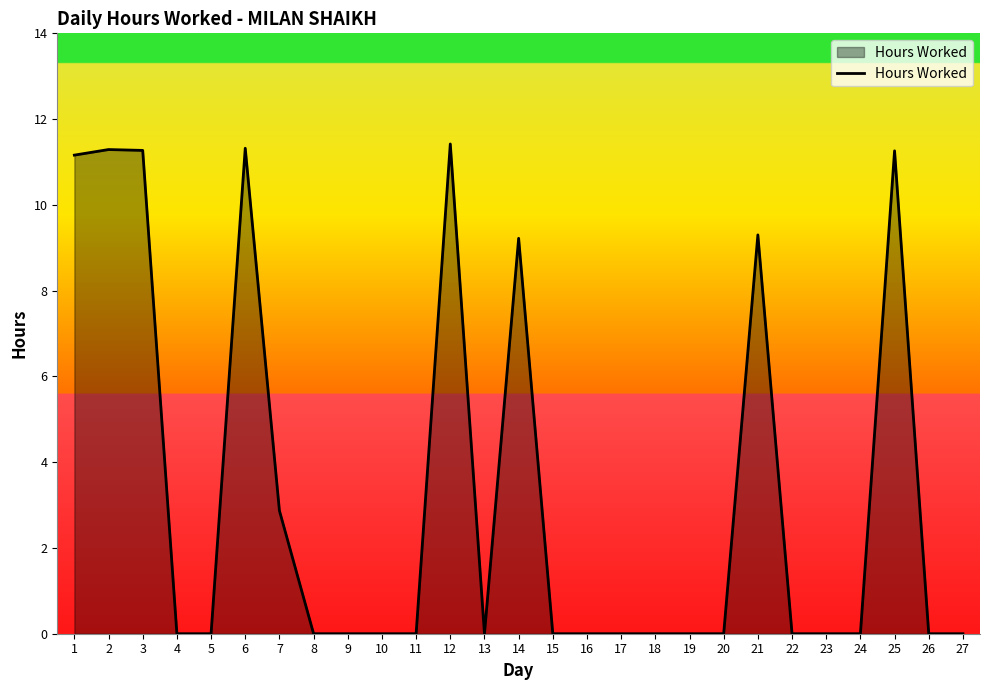

What is the maximum value shown in the chart?

11.4